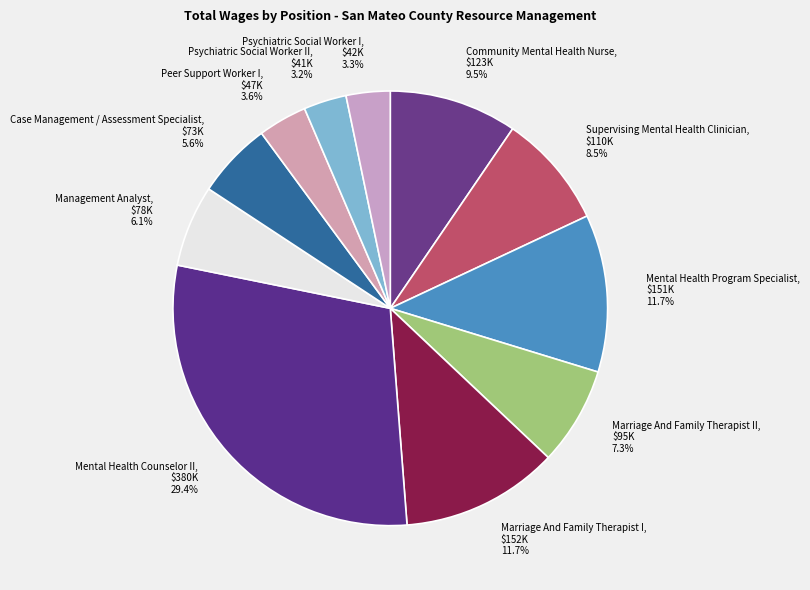

Count the number of slices in the pie.

11